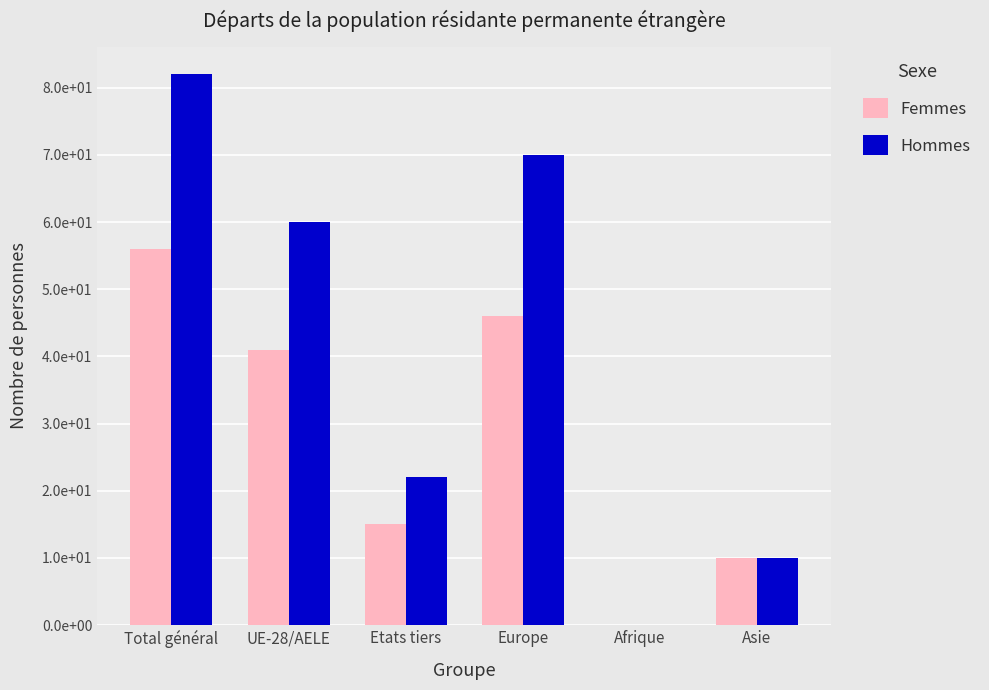

The Hommes series shows 22 at Etats tiers. True or false?

True